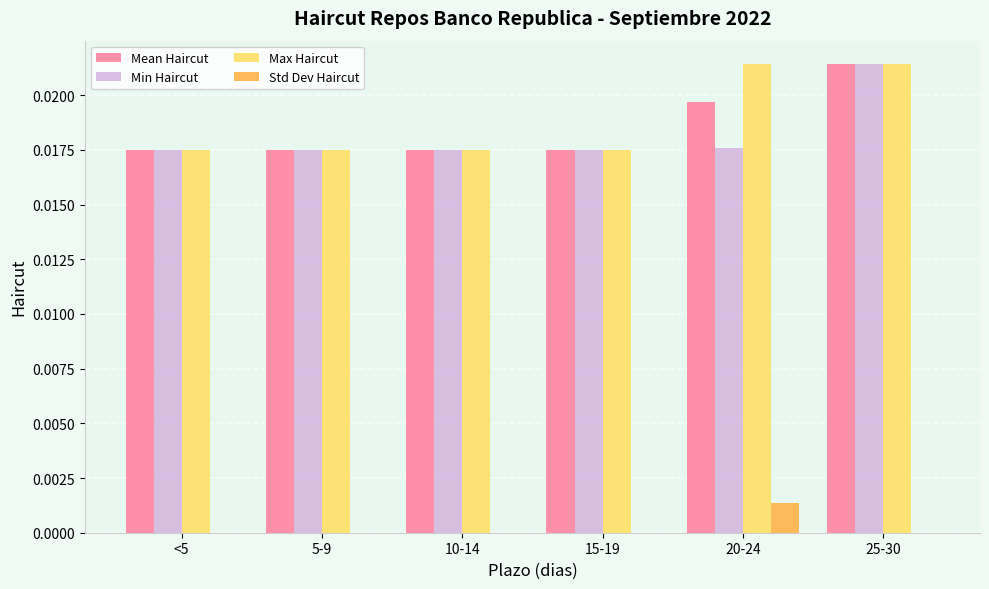

Is the value of Min Haircut at <5 greater than the value of Std Dev Haircut at 25-30?

Yes